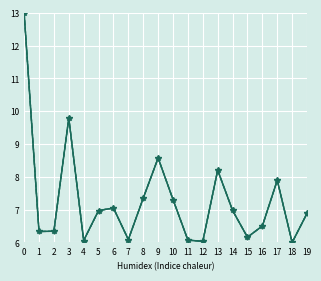

What is the total value across all series at 3?

29.4